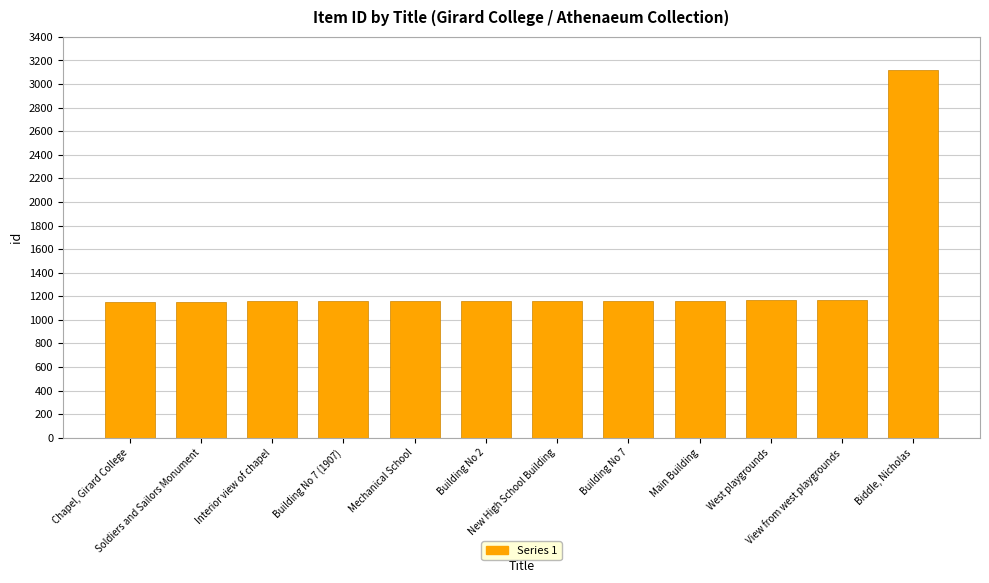

What position from the left is Soldiers and Sailors Monument?

2